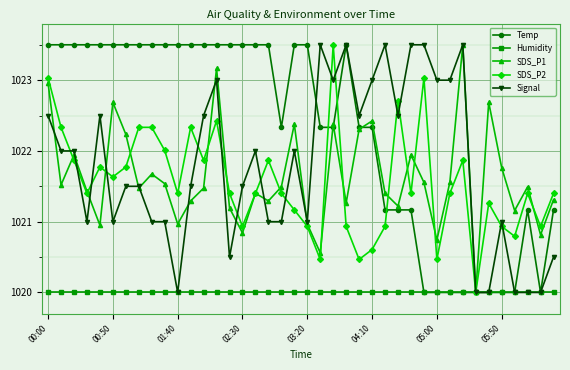

What is the minimum value for SDS_P1?

1020.0